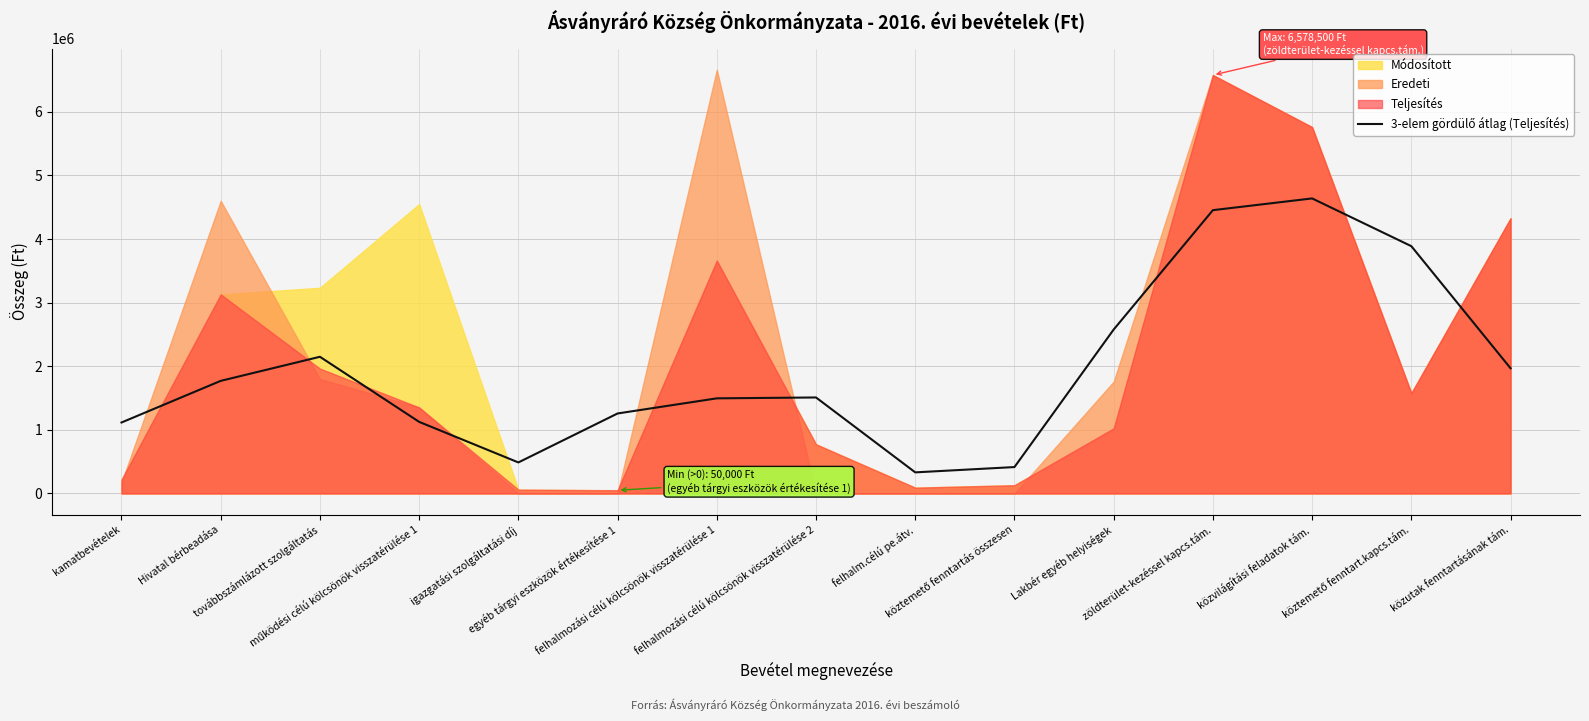

What is the label of the 10th point from the left?

köztemető fenntartás összesen